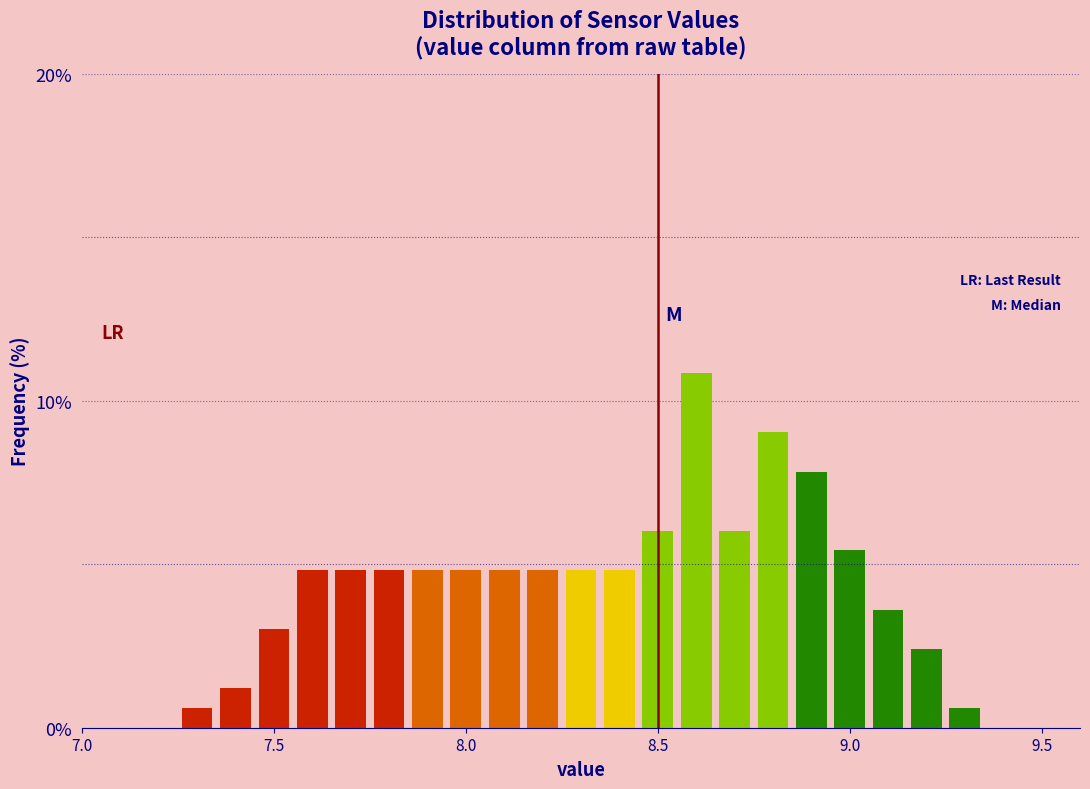

Around what value on the x-axis is the tallest bar? Give the approximate position of its centre, as read against the axis.

8.60